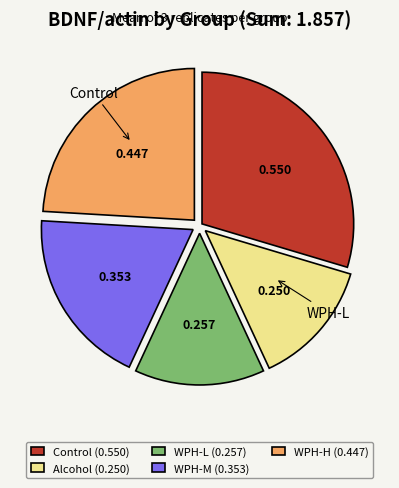

Do WPH-H (0.447) and WPH-L (0.257) together represent more than half of the pie?

No